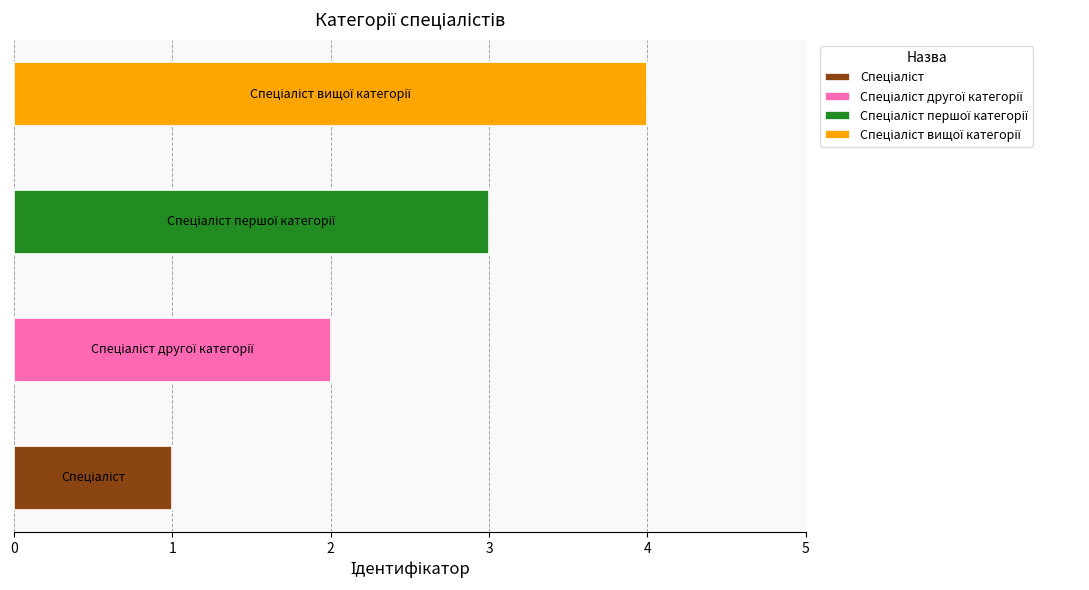

How many values are between 2 and 4?

3